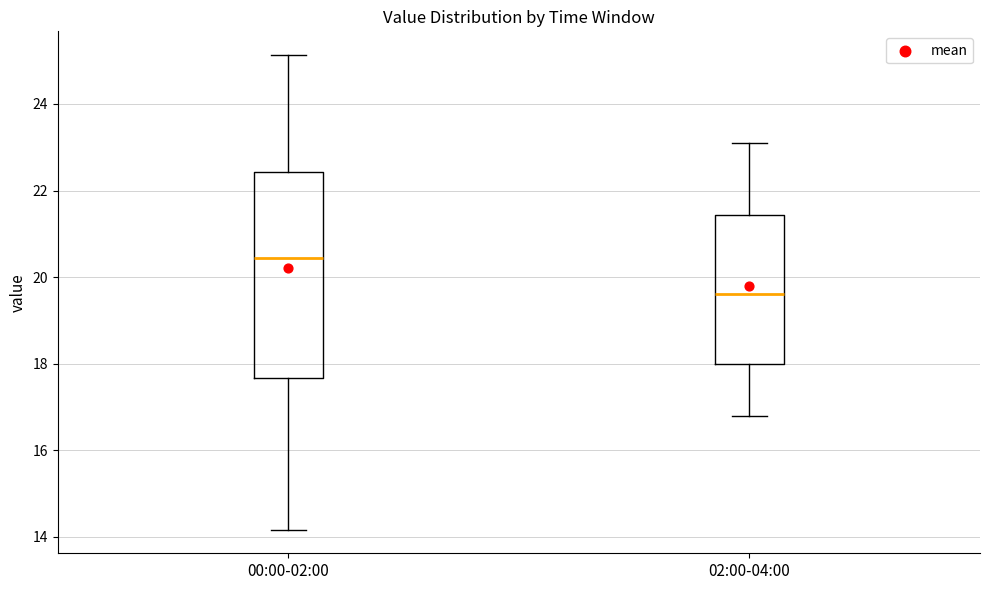

Reading left to right, read every box against the y-axis: the position of its median line, the range the box covers, and the ends of its whiskers. The values are not printed on the chart, so give them approximately, as read against the axis.

00:00-02:00: median 20.4, box 17.6 to 22.4, whiskers 14.2 to 25.2
02:00-04:00: median 19.6, box 18.0 to 21.4, whiskers 16.8 to 23.2